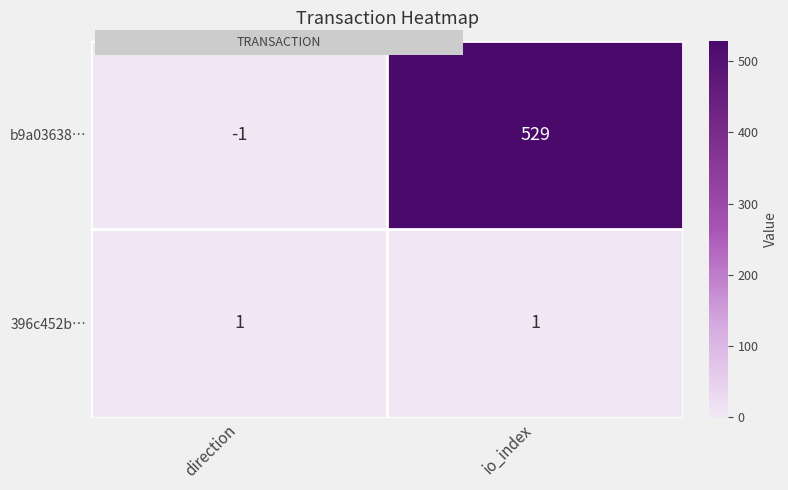

What is the difference between the b9a03638… values at io_index and direction?

530